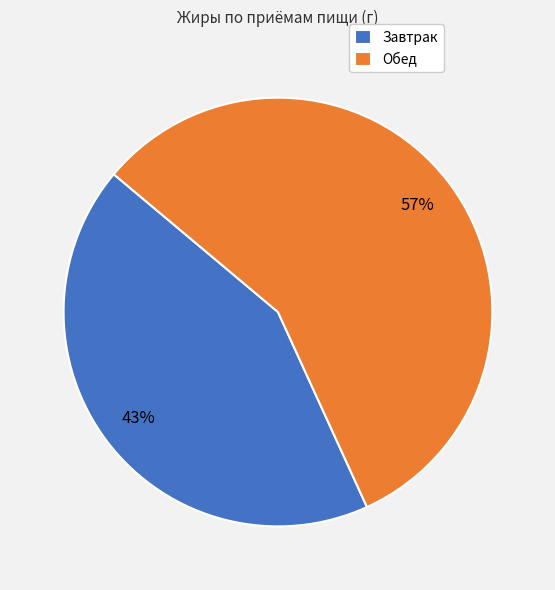

Count the number of slices in the pie.

2